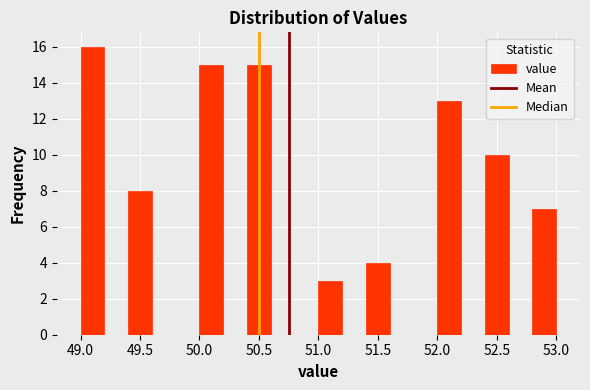

Reading left to right, transcribe this chart: for each bar, give the range it covers on the x-axis and its height. The values are not printed on the chart, so give them approximately, as read against the axis.

49.0 to 49.2: 16
49.2 to 49.4: 0
49.4 to 49.6: 8
49.6 to 49.8: 0
49.8 to 50.0: 0
50.0 to 50.2: 15
50.2 to 50.4: 0
50.4 to 50.6: 15
50.6 to 50.8: 0
50.8 to 51.0: 0
51.0 to 51.2: 3
51.2 to 51.4: 0
51.4 to 51.6: 4
51.6 to 51.8: 0
51.8 to 52.0: 0
52.0 to 52.2: 13
52.2 to 52.4: 0
52.4 to 52.6: 10
52.6 to 52.8: 0
52.8 to 53.0: 7